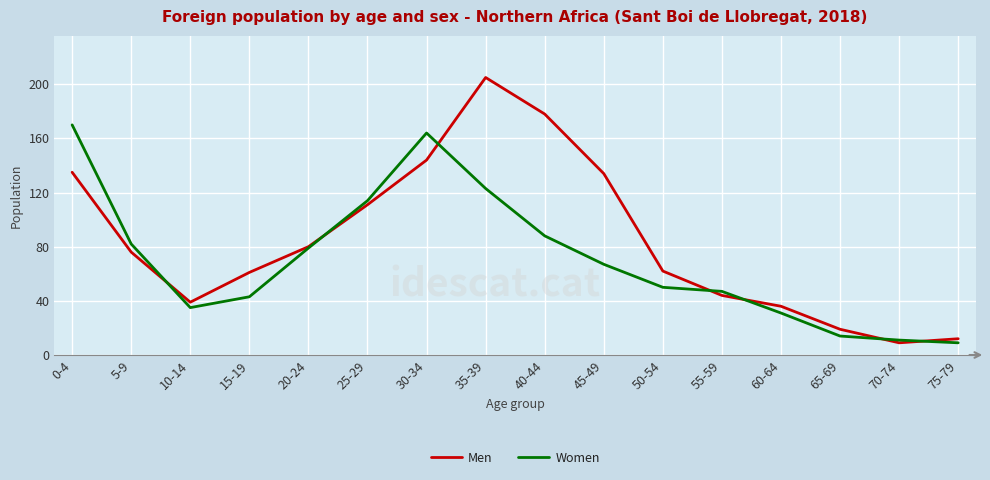

Is the value of Women at 40-44 greater than the value of Men at 35-39?

No